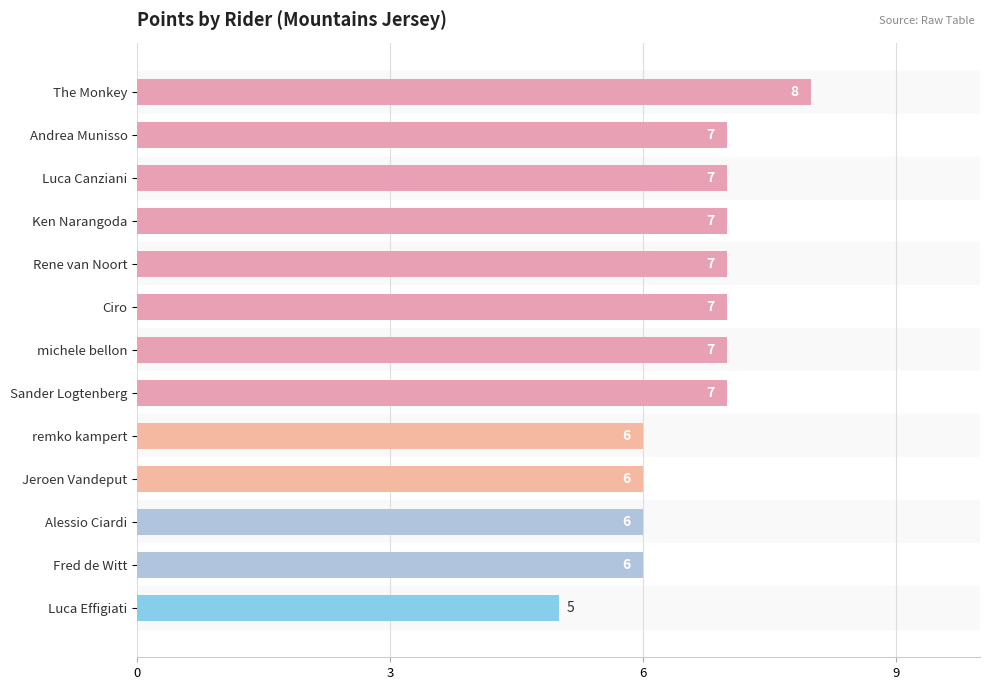

Reading bottom to top, what are all the values shown in this chart?

Luca Effigiati=5	Fred de Witt=6	Alessio Ciardi=6	Jeroen Vandeput=6	remko kampert=6	Sander Logtenberg=7	michele bellon=7	Ciro=7	Rene van Noort=7	Ken Narangoda=7	Luca Canziani=7	Andrea Munisso=7	The Monkey=8